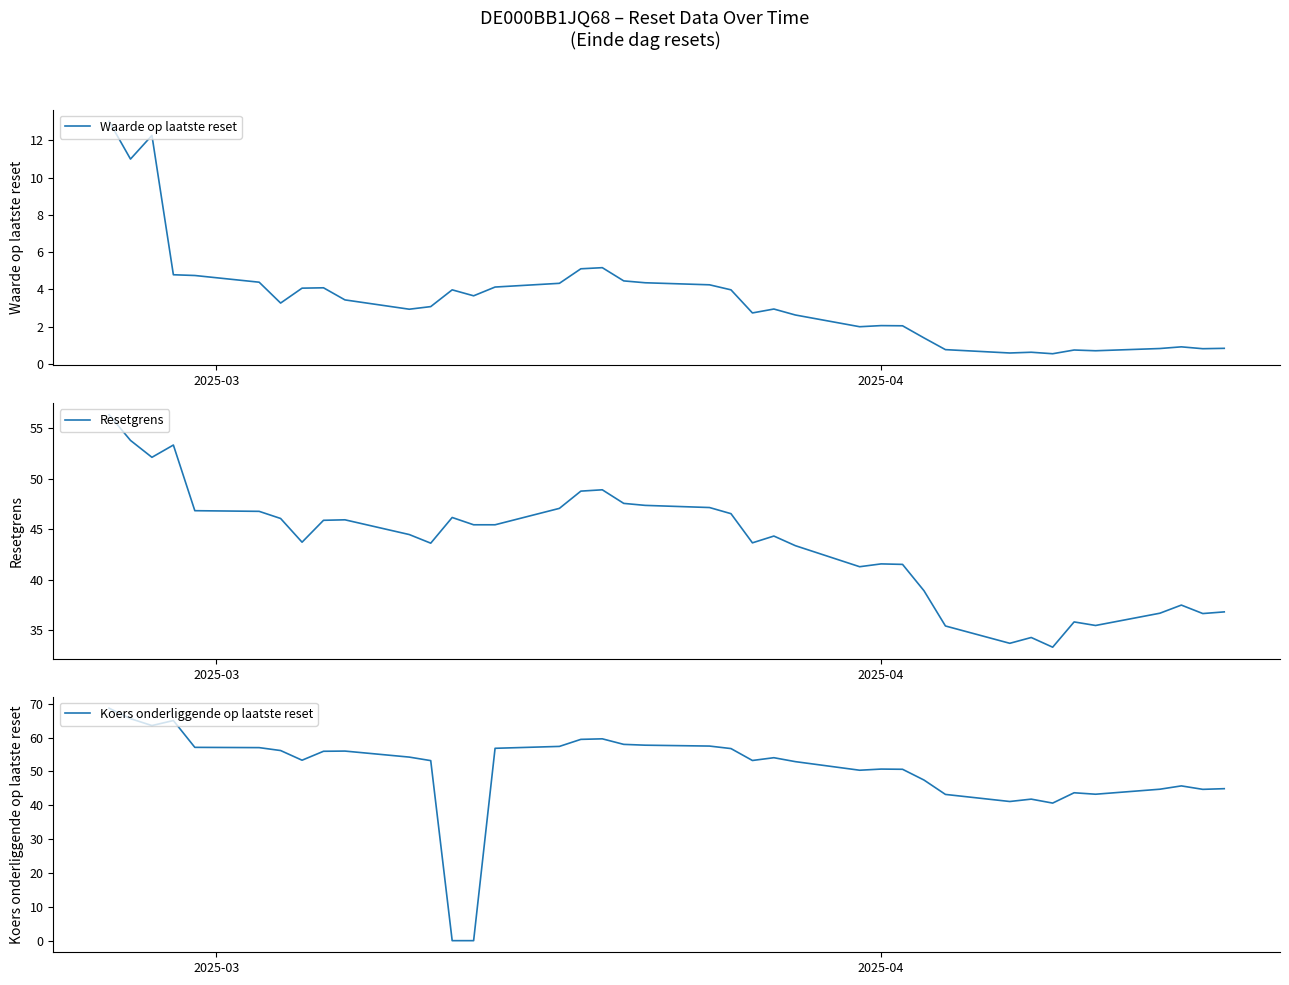

Does the chart display data point markers on the line(s)?

No